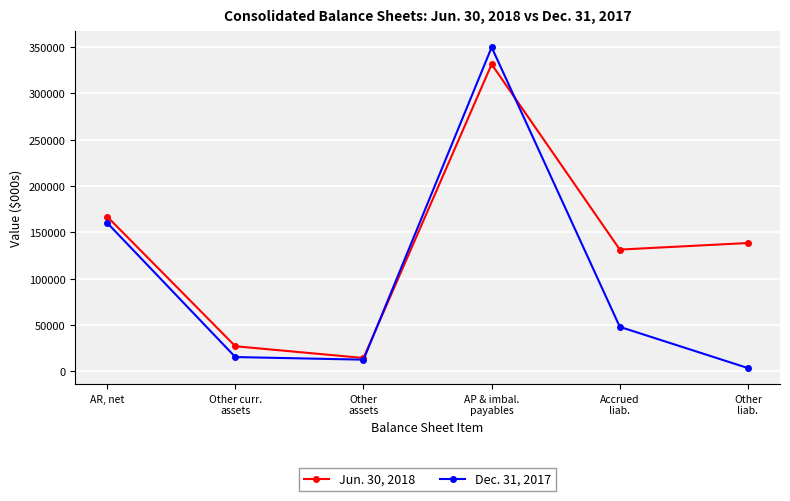

What is the label of the 4th point from the left?

AP & imbal.
payables